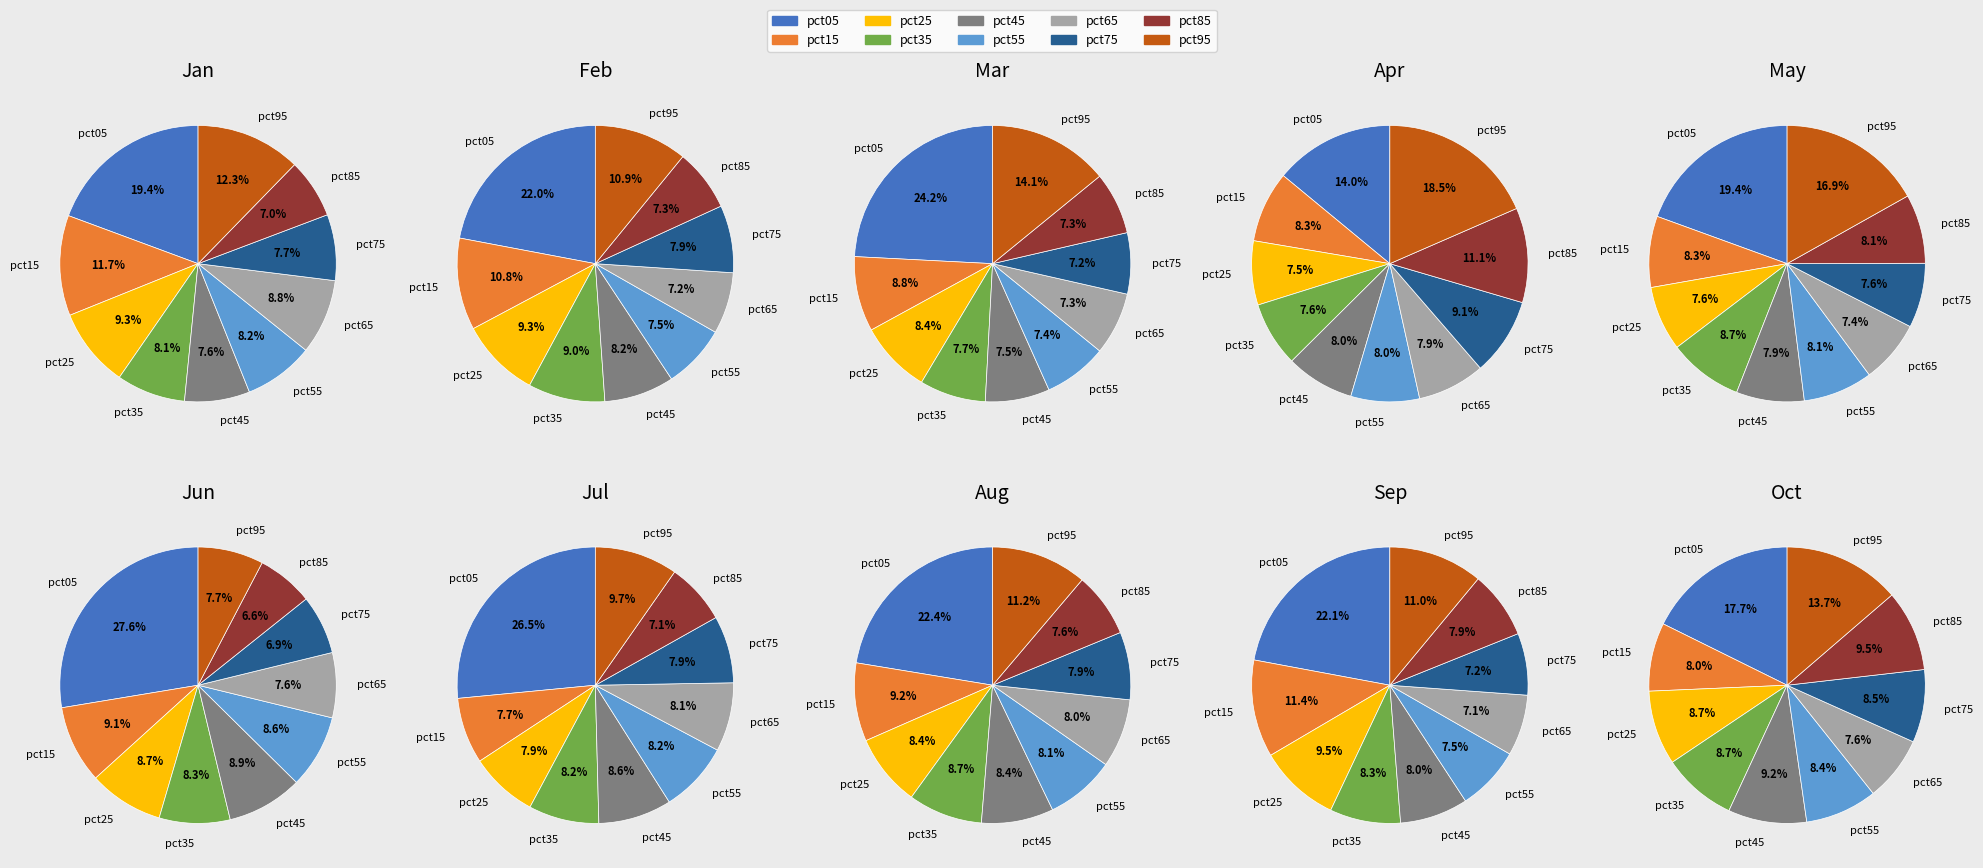

What is the smallest slice in the pie chart?

pct85